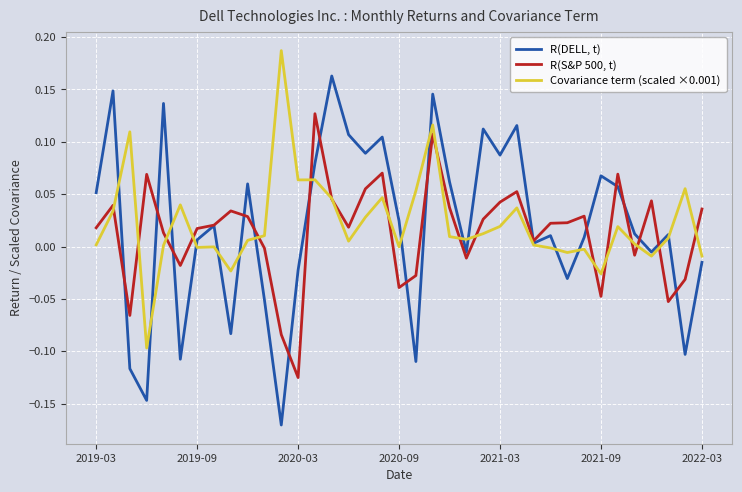

Which series has the widest spread of values?

R(DELL, t)